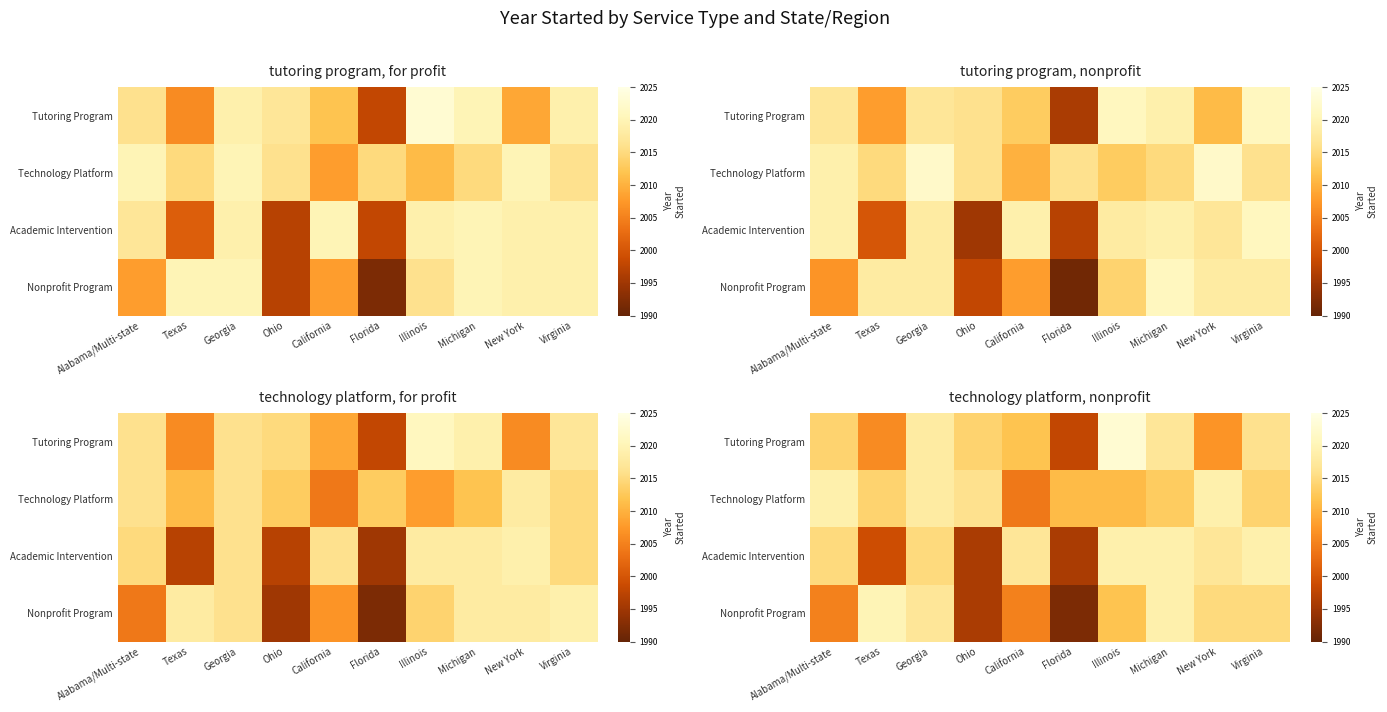

What is the difference between the Technology Platform values at Texas and Florida?

3